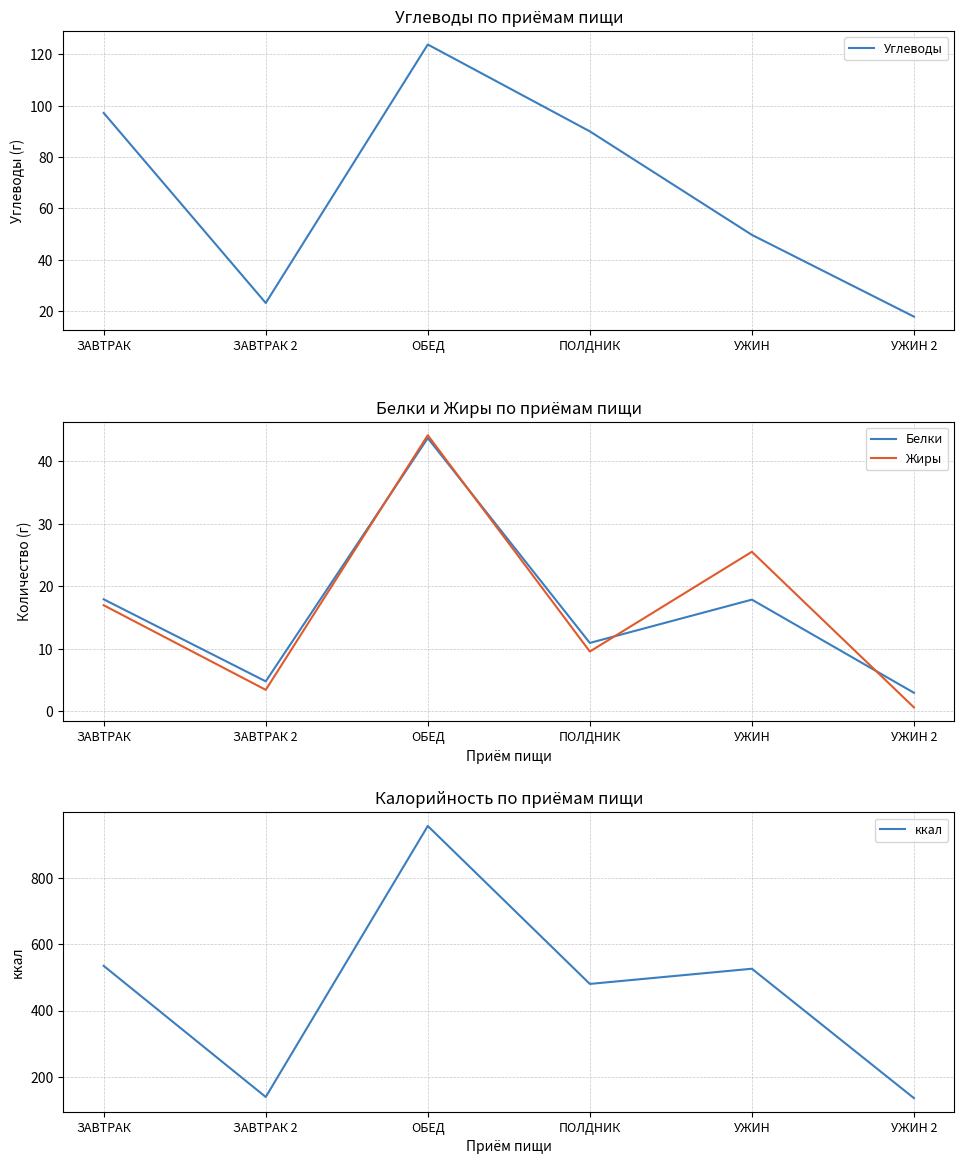

True or false: ккал and Углеводы intersect in this chart.

False